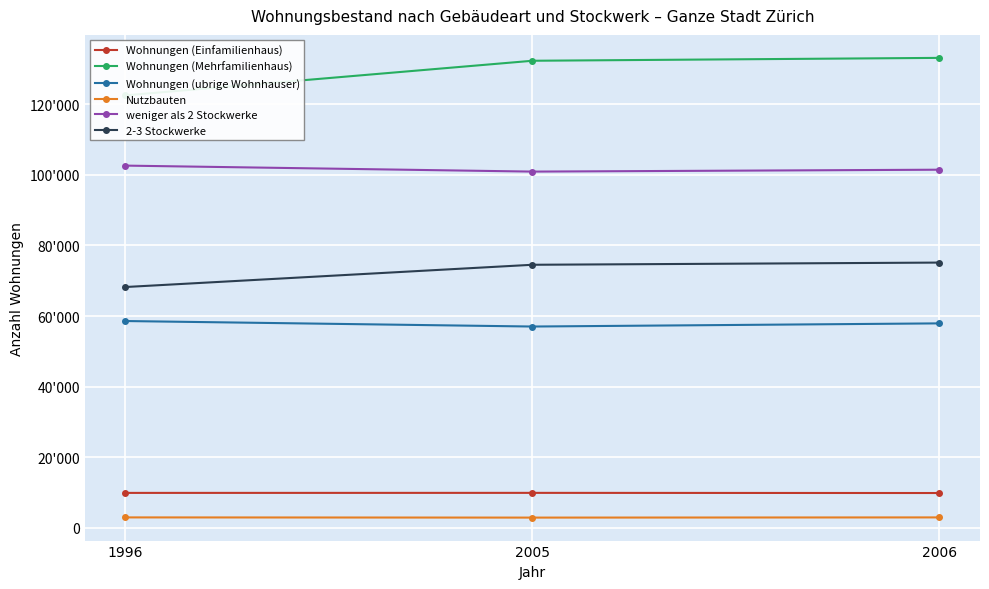

Which has a higher value, 2005 or 2006?

2005